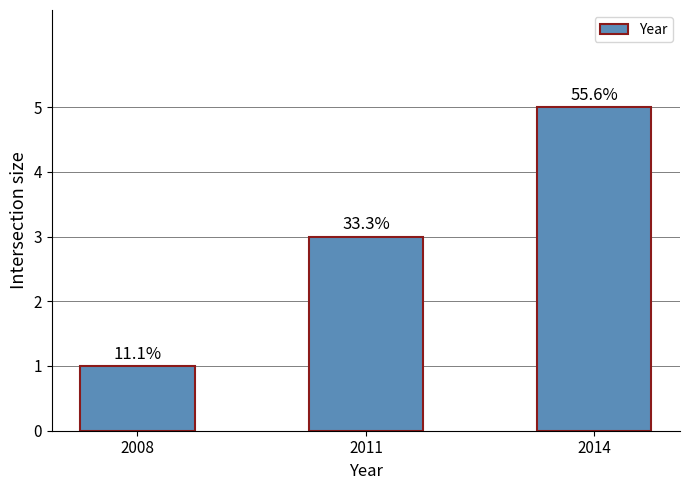

How many bars are there in total?

3